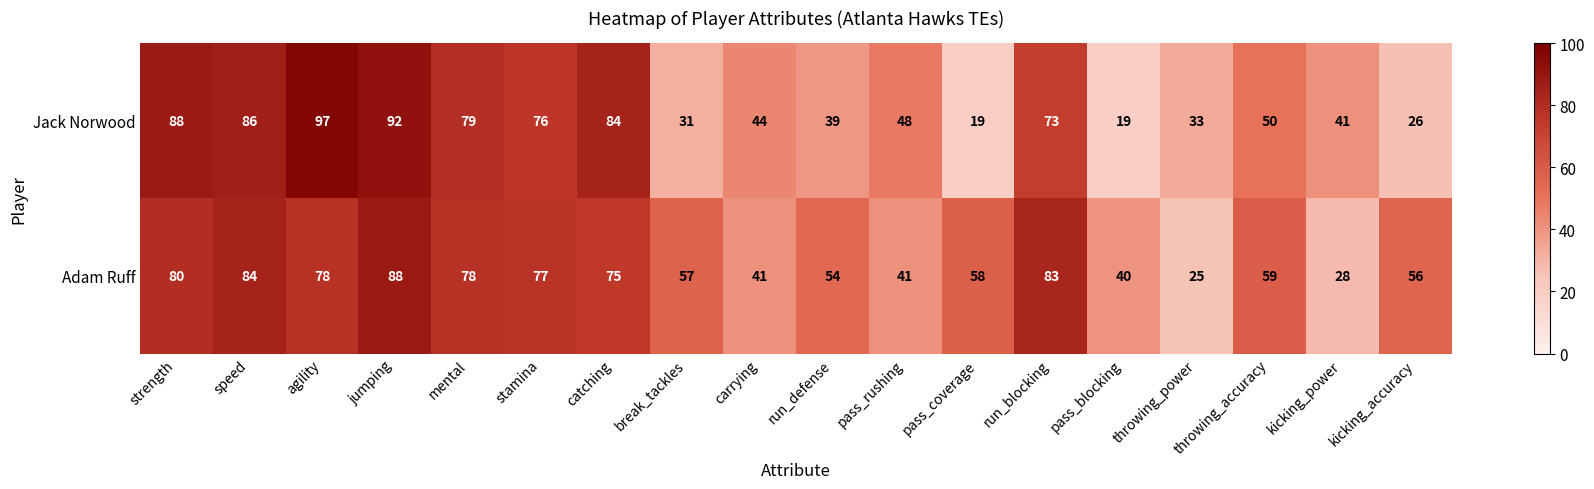

The Jack Norwood series shows 92 at jumping. True or false?

True